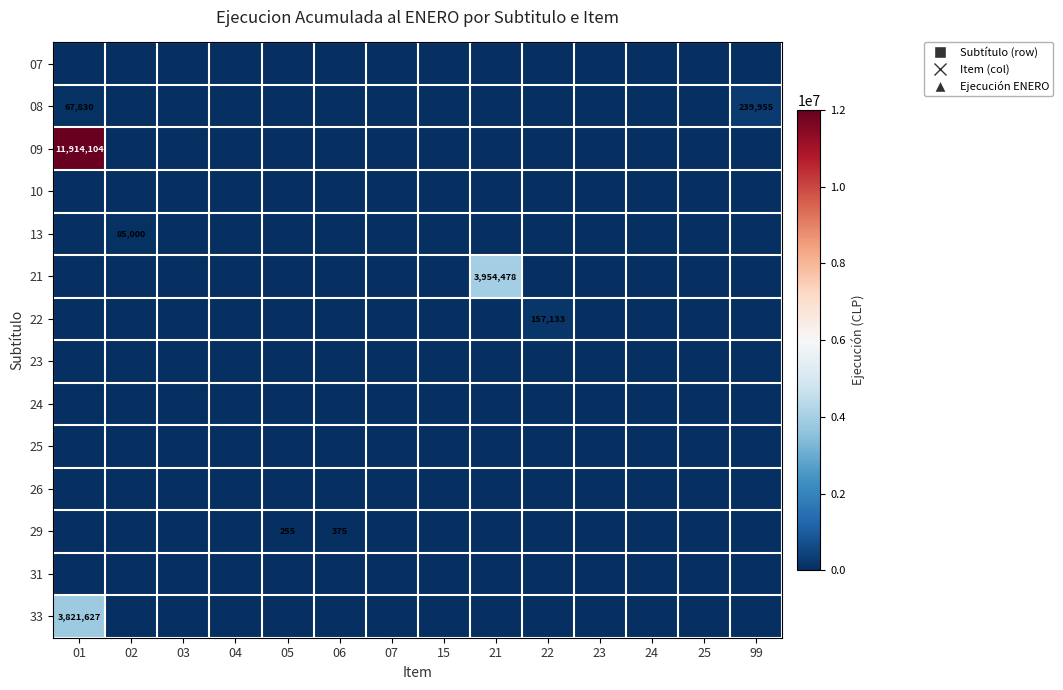

List the labels in order of 10 value, largest first.

01, 02, 03, 04, 05, 06, 07, 15, 21, 22, 23, 24, 25, 99